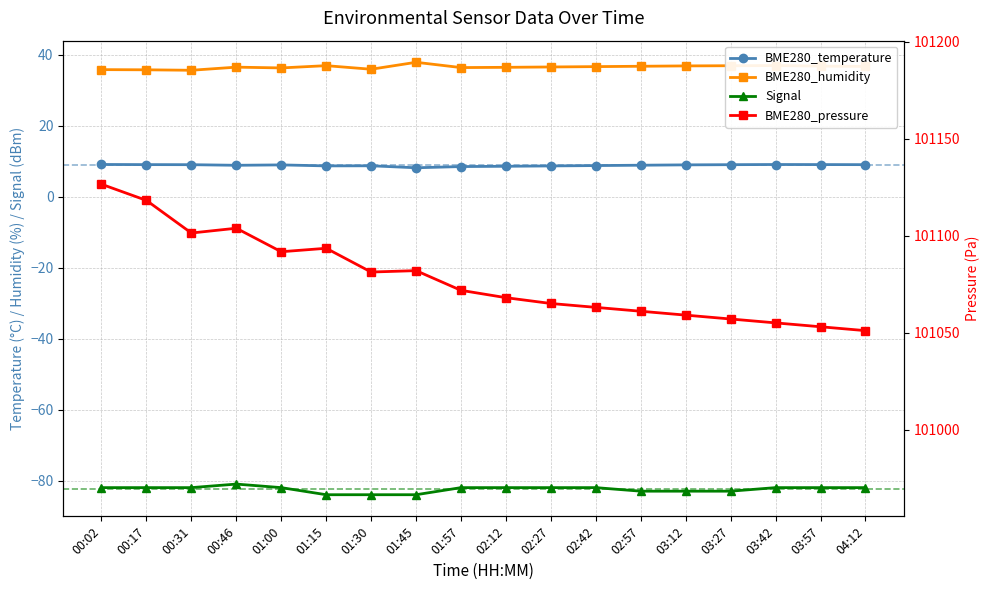

At which label is Signal closest to -82?

00:02